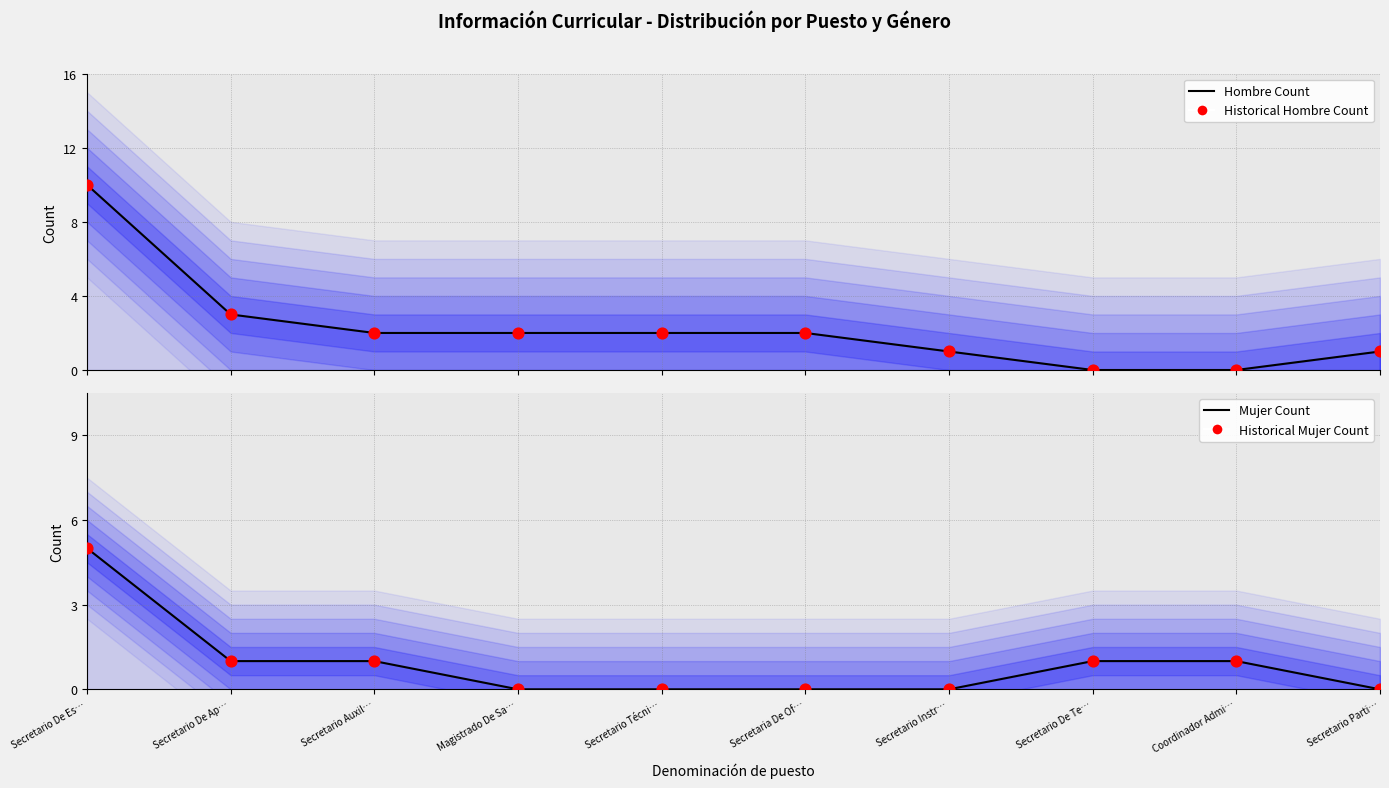

Is the value of Hombre Count at Secretario De Es… greater than the value of Historical Mujer Count at Coordinador Admi…?

Yes